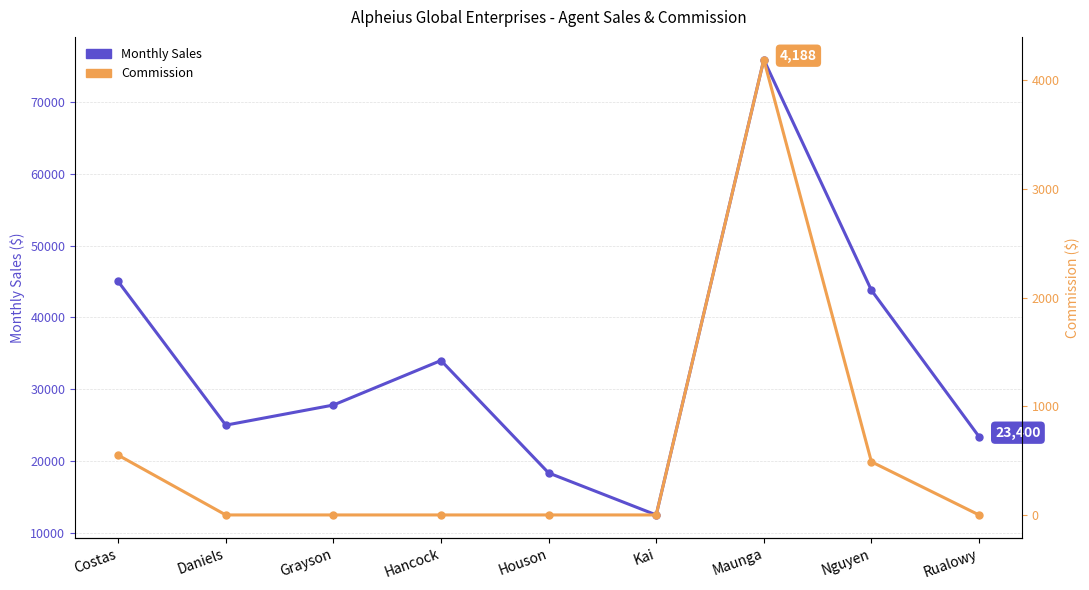

What position from the right is Daniels?

8